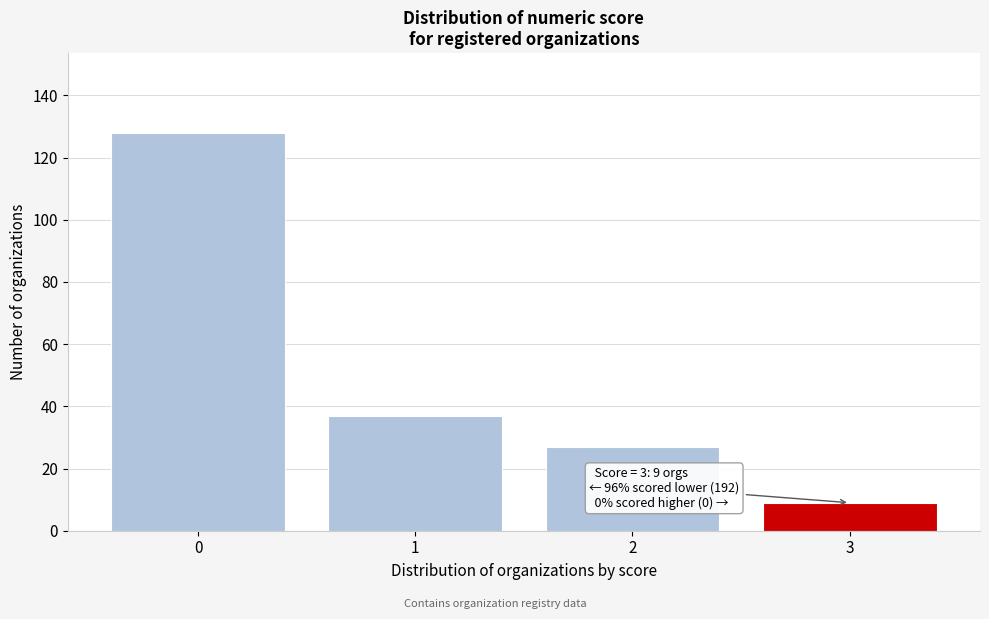

Reading left to right, extract all data points from this chart.

128	37	27	9